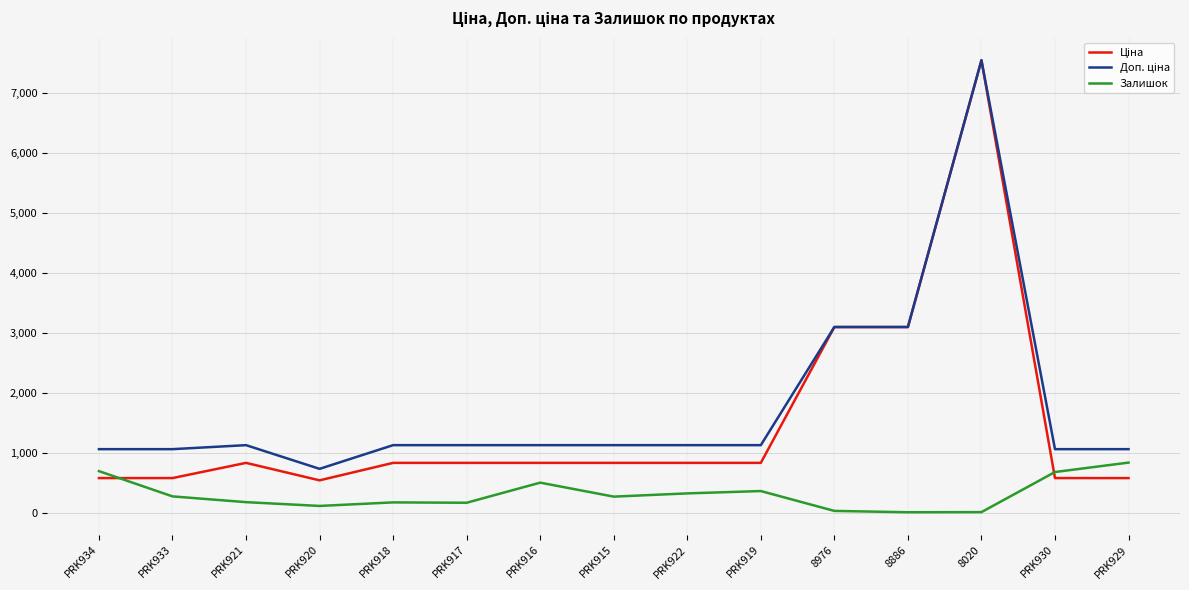

At which category is the sum across all series the highest?

8020